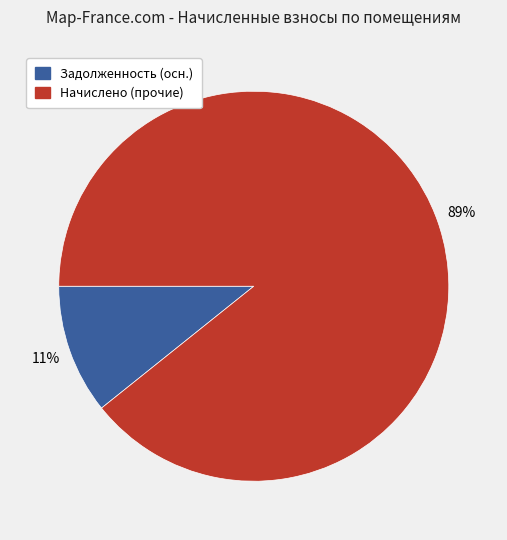

To the nearest percent, what is the average slice percentage?

50%